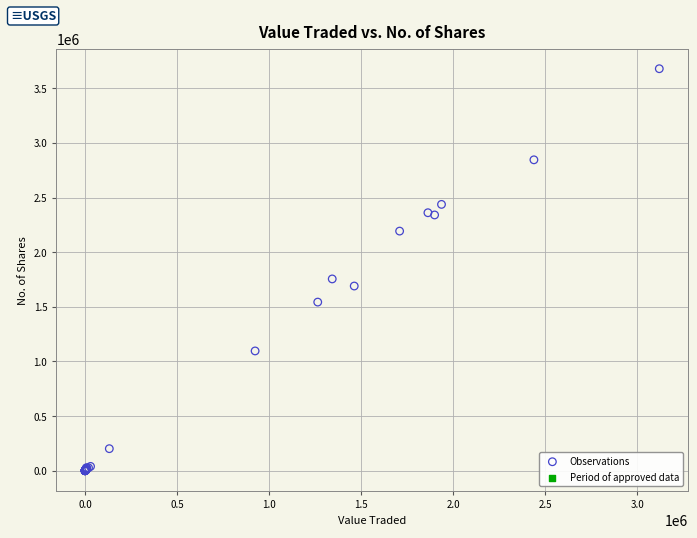

What Y value in the scatter plot is closest to 1839307?

1754943